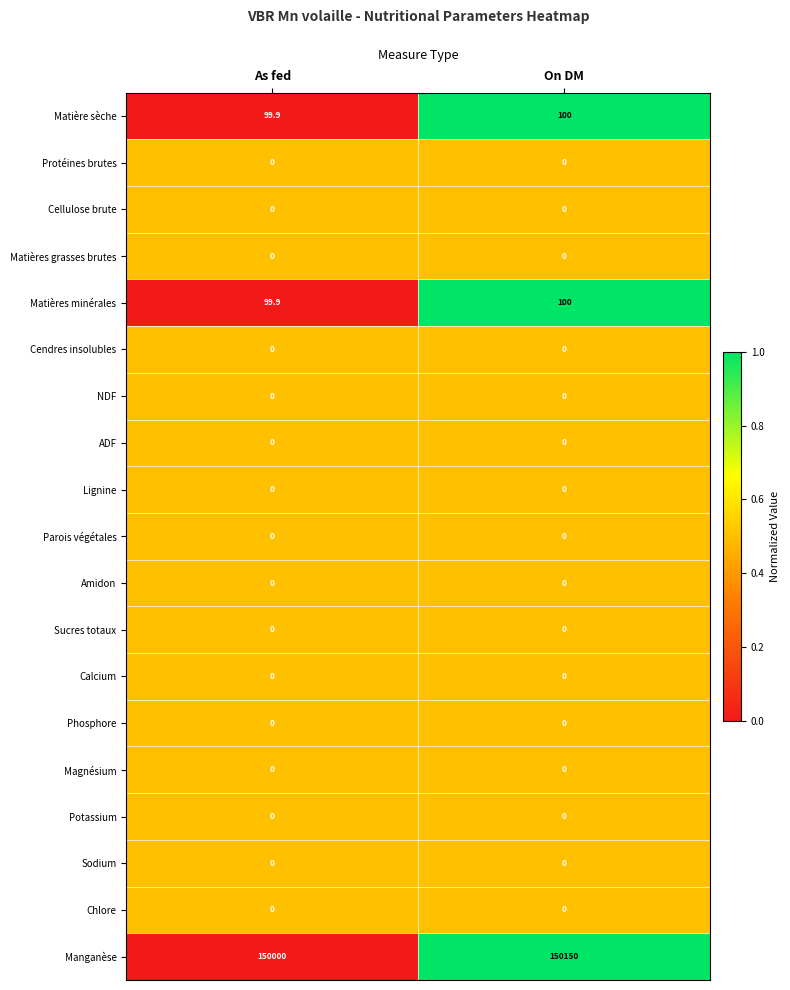

Which category has the highest value across all series?

On DM